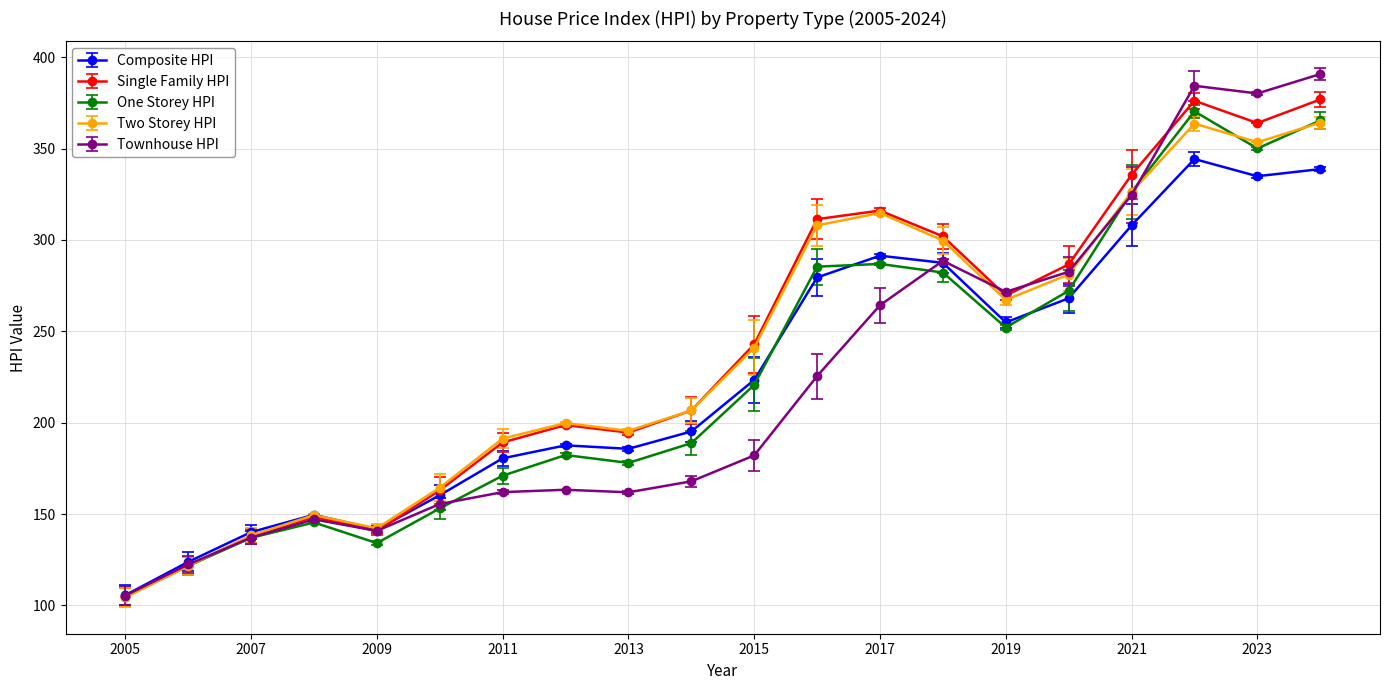

Which series has the largest total across all categories?

Single Family HPI